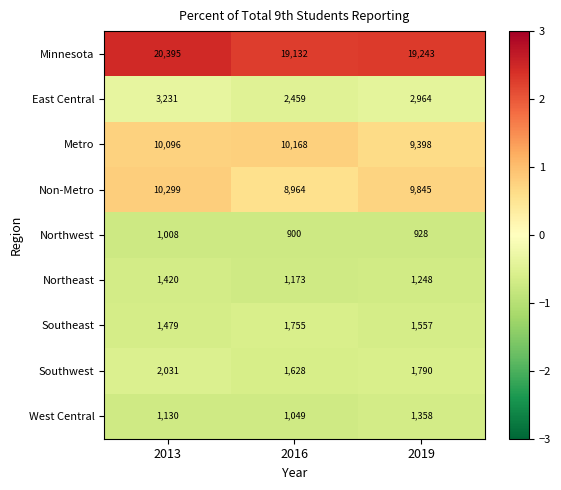

Reading left to right, extract all data points from this chart.

Minnesota: 20395	19132	19243
East Central: 3231	2459	2964
Metro: 10096	10168	9398
Non-Metro: 10299	8964	9845
Northwest: 1008	900	928
Northeast: 1420	1173	1248
Southeast: 1479	1755	1557
Southwest: 2031	1628	1790
West Central: 1130	1049	1358